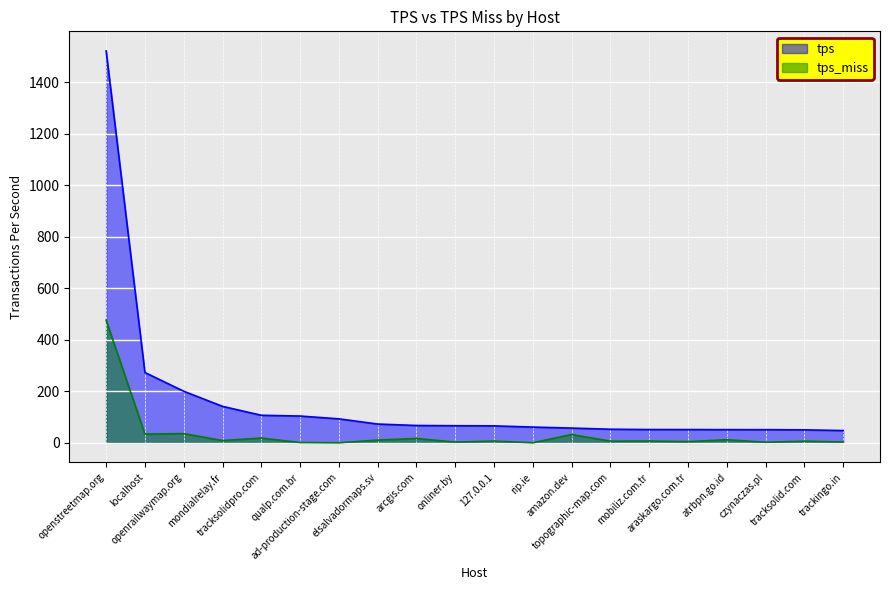

At atrbpn.go.id, list the series in order from largest to smallest.

tps, tps_miss